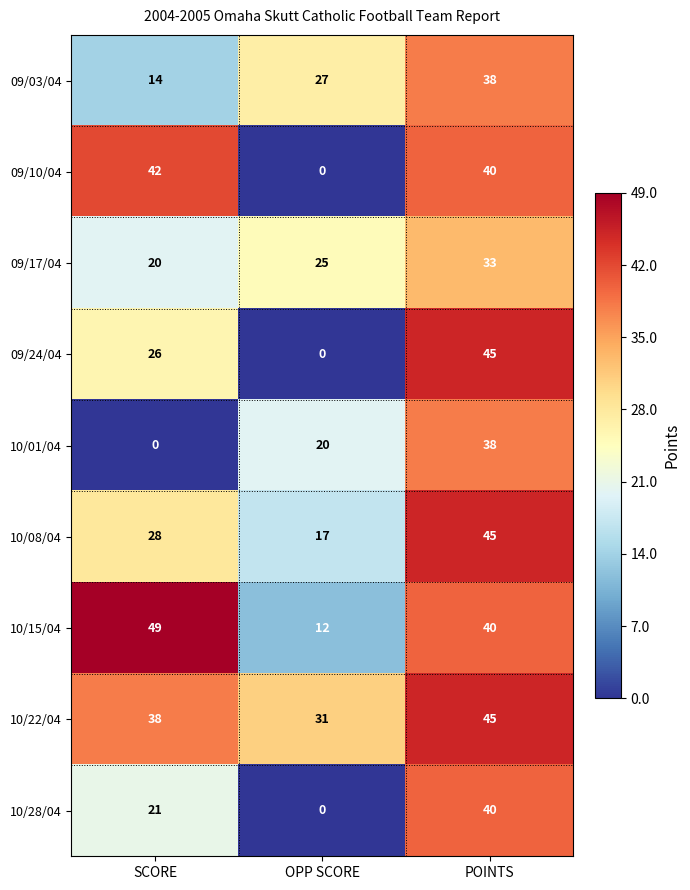

What is the difference between the highest and lowest values at OPP SCORE?

31